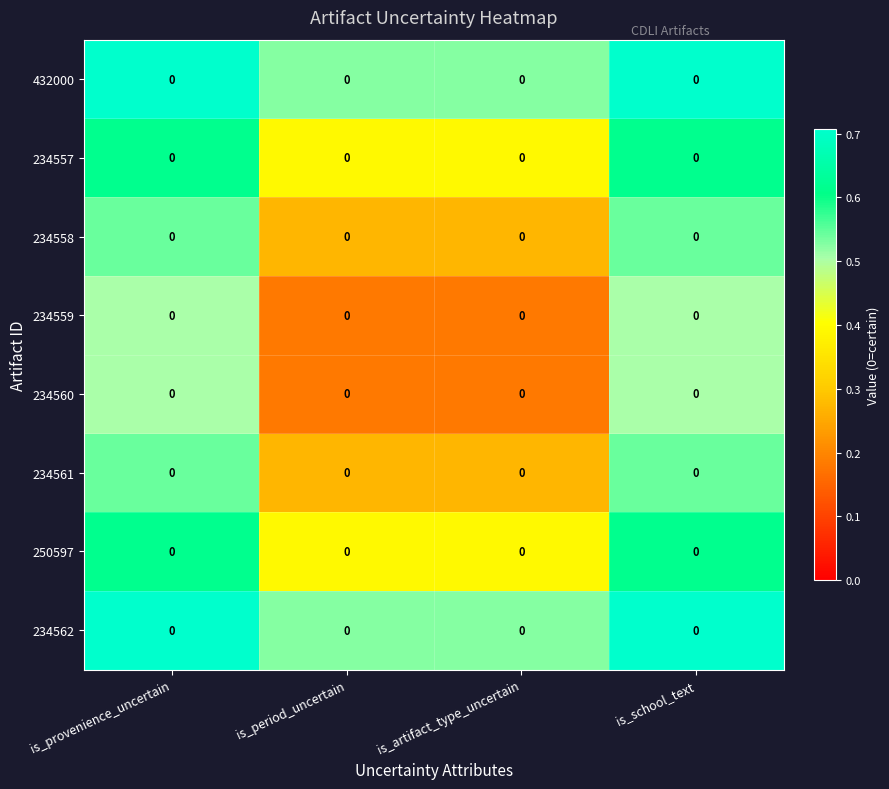

Is the value of 250597 at is_artifact_type_uncertain greater than the value of 234560 at is_provenience_uncertain?

No